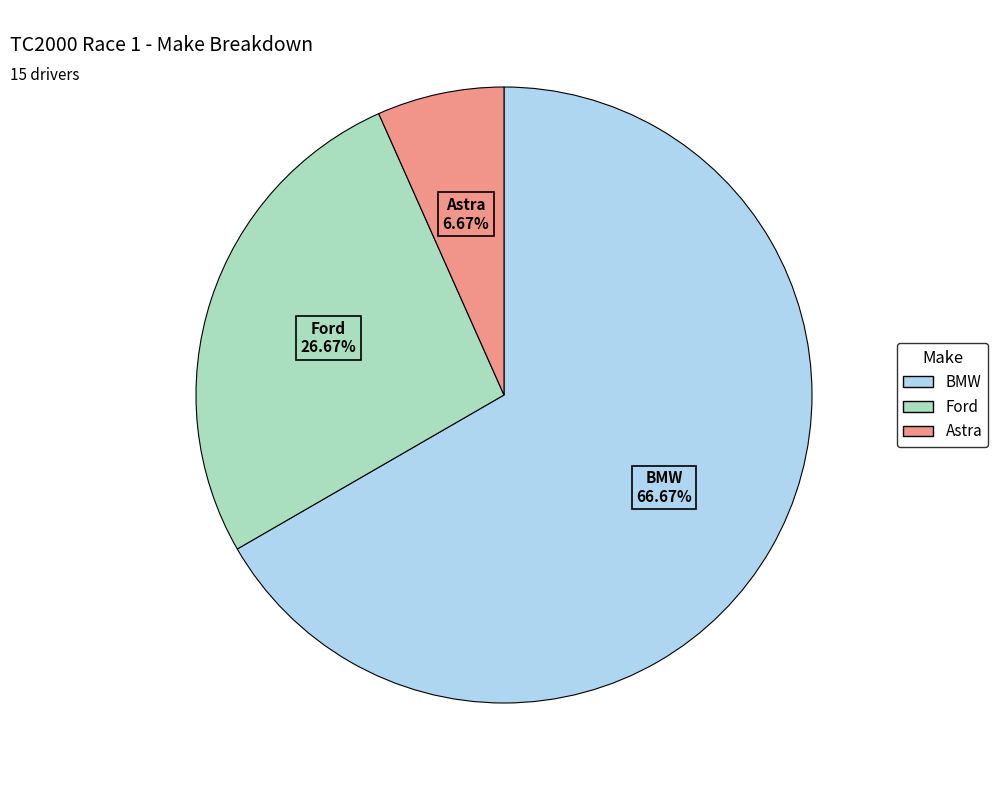

Rank the categories by value from highest to lowest.

BMW, Ford, Astra